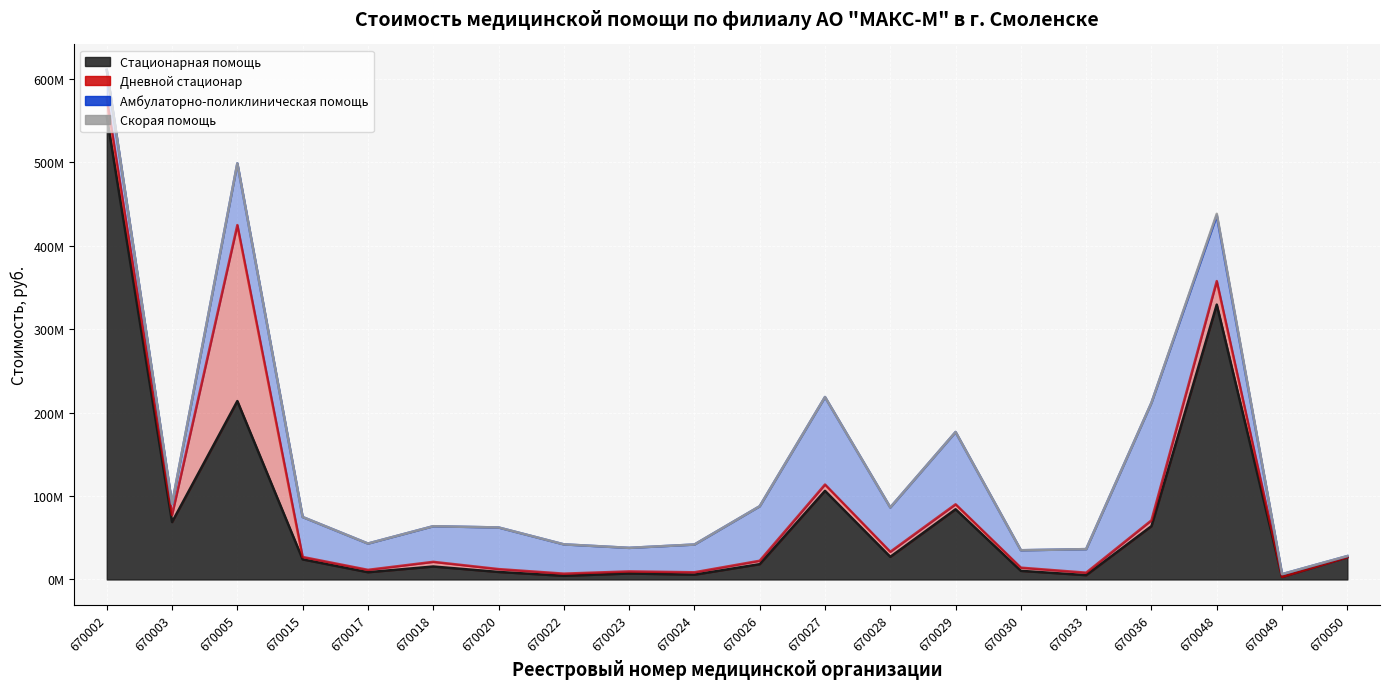

Where is the first local minimum for Дневной стационар?

670003